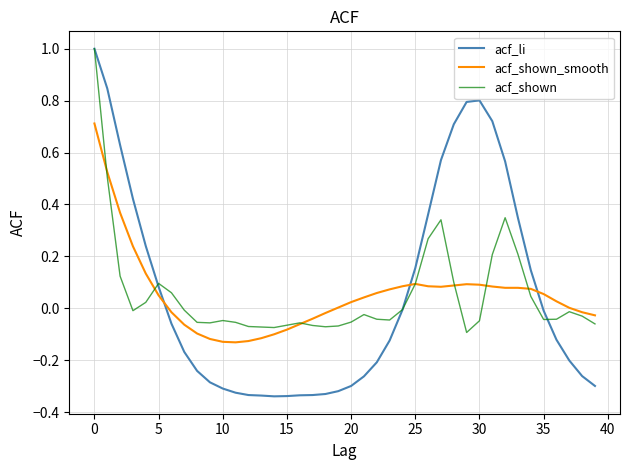

Which series has the widest spread of values?

acf_li